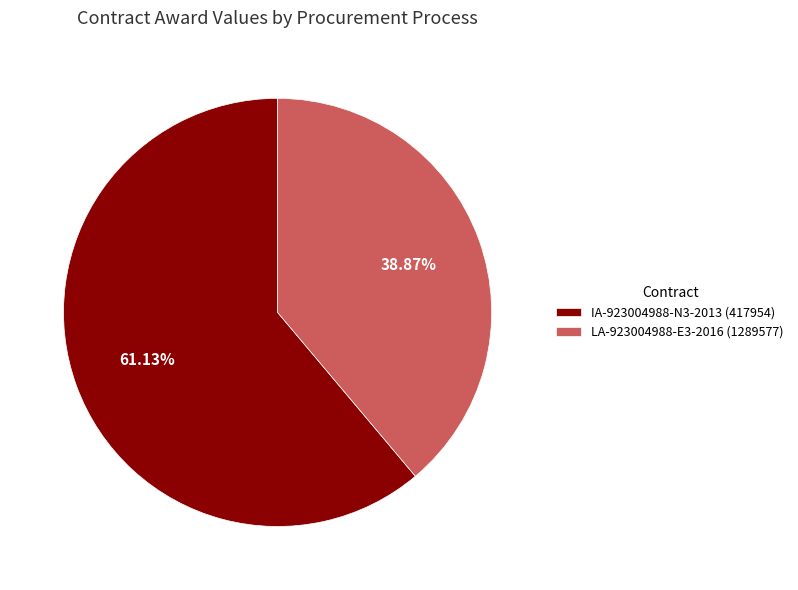

What percentage is NOT represented by IA-923004988-N3-2013 (417954)?

38.9%